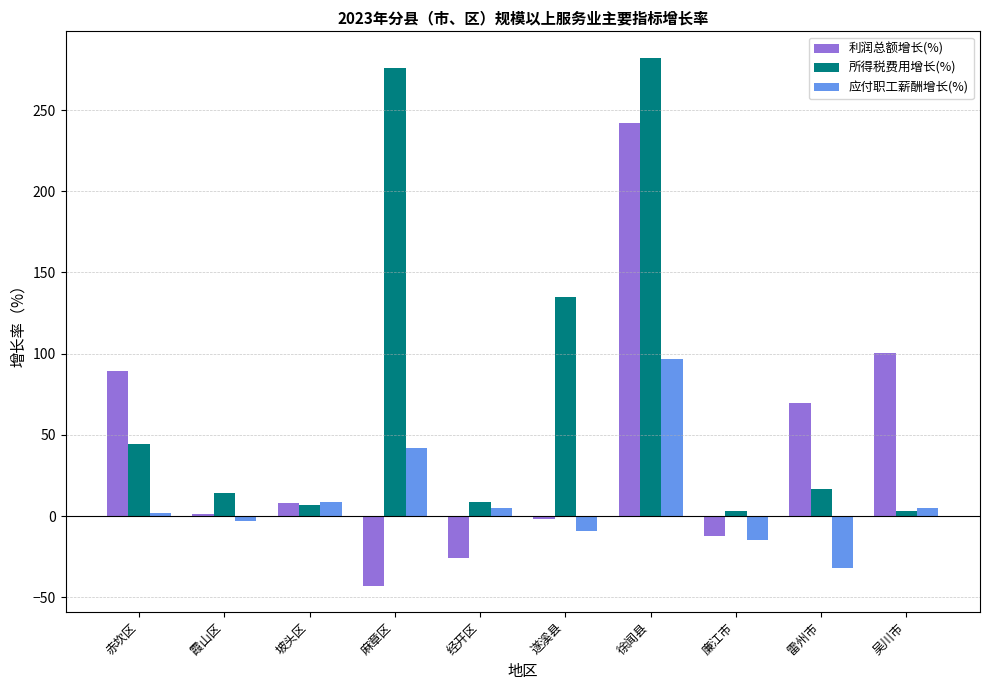

How many data points does each series have?

10